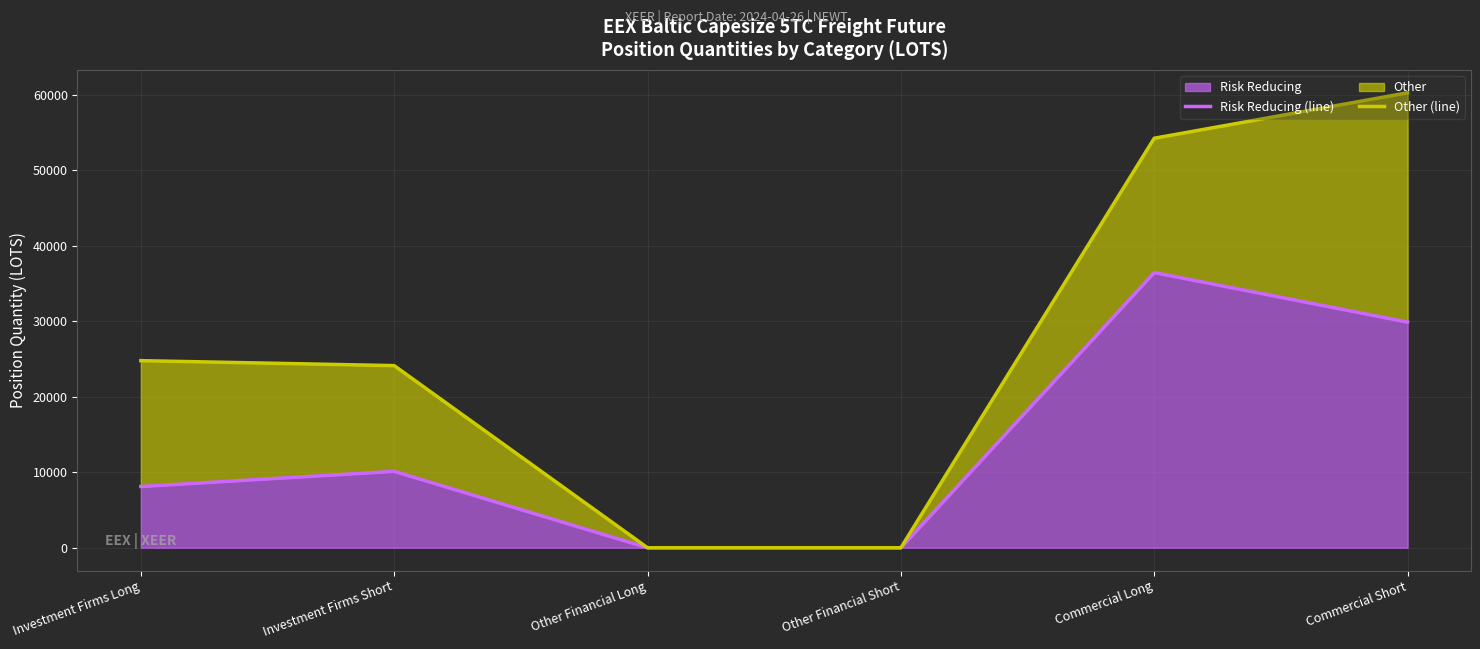

Reading right to left, what are all the values shown in this chart?

Risk Reducing (line): 29905.3	36469.7	0.0	0.0	10125.7	8117.1
Other (line): 60297.1	54271.9	0.0	0.0	24140.3	24797.7